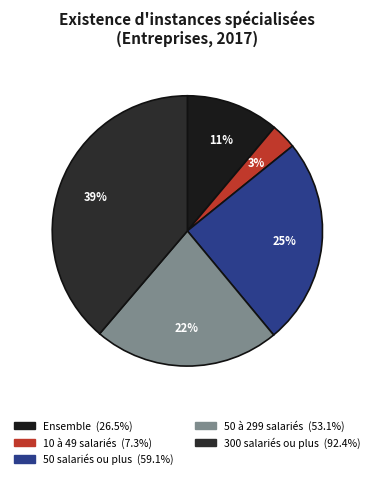

To the nearest percent, what is the difference between the largest and smallest slice percentages?

36%